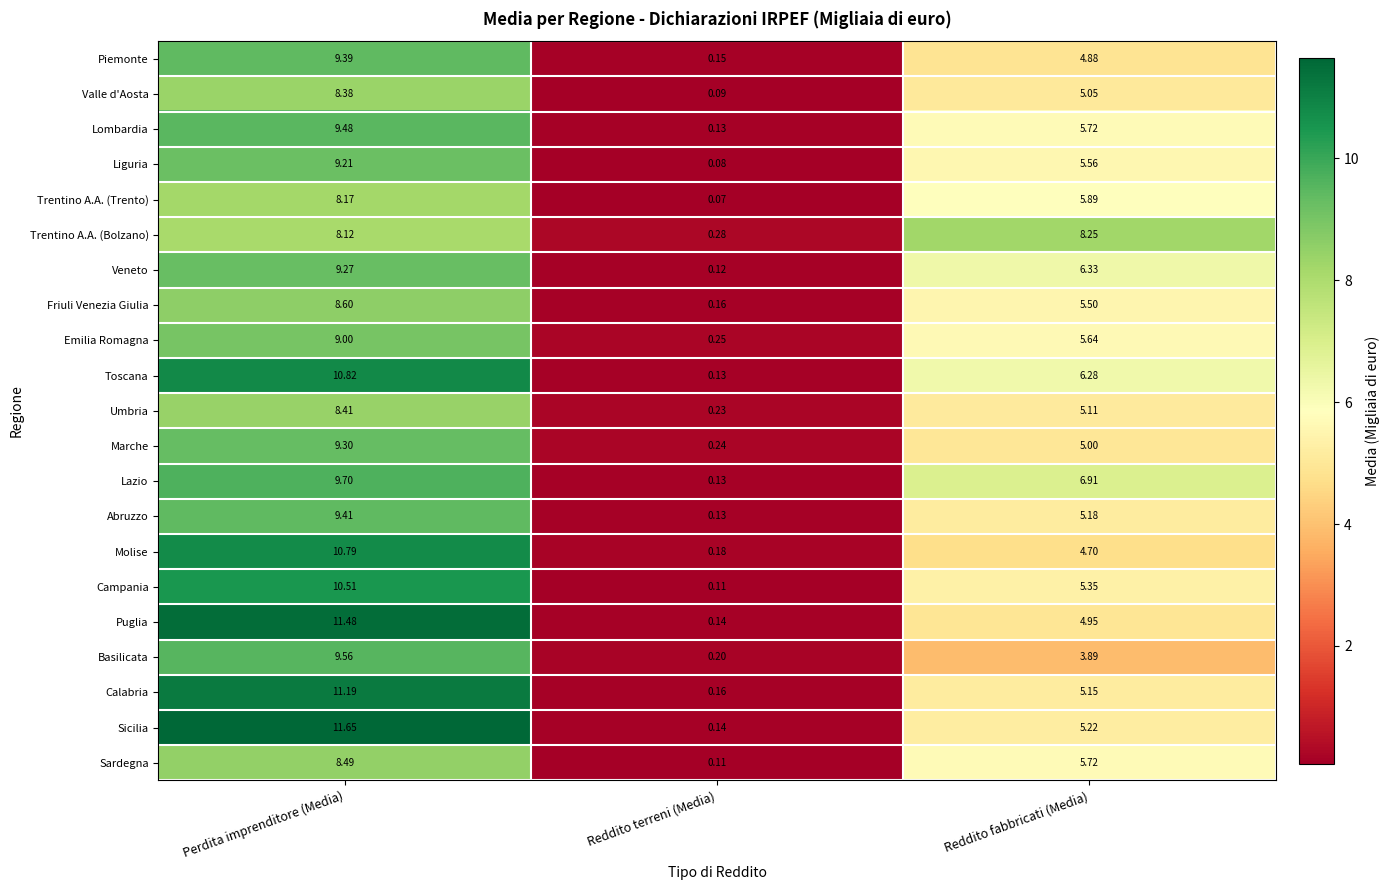

Which series has the largest total across all categories?

Toscana